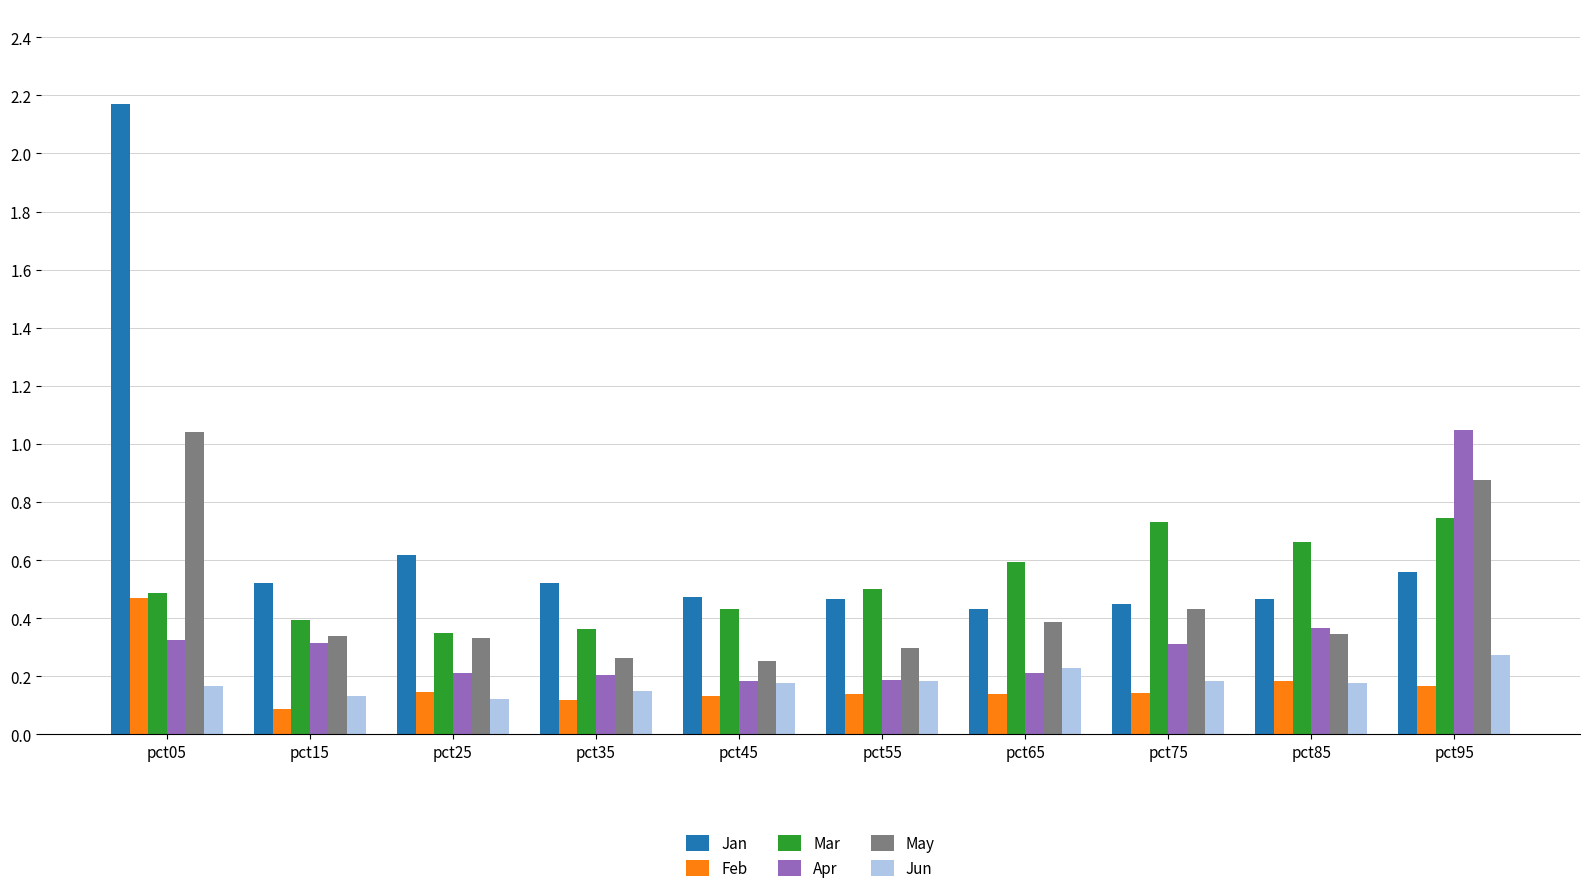

Is it true that Mar equals 0.2 at pct45?

False